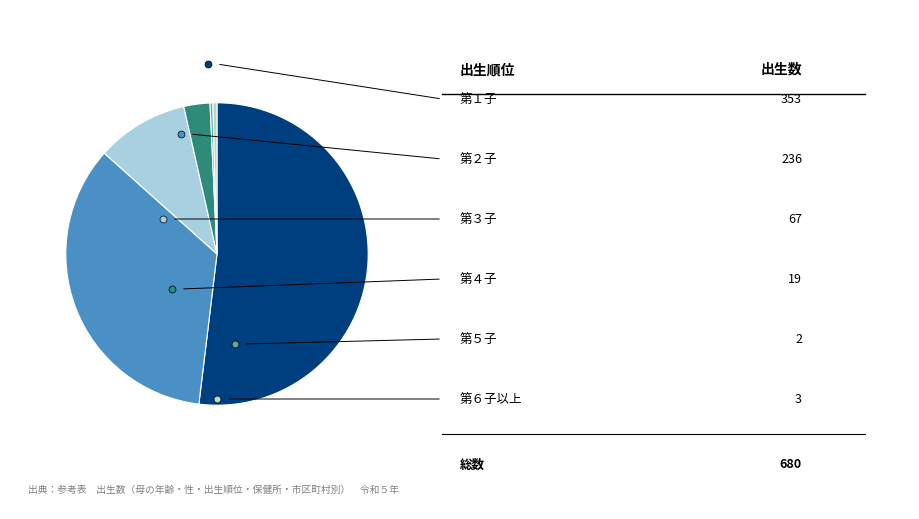

Count the number of slices in the pie.

6